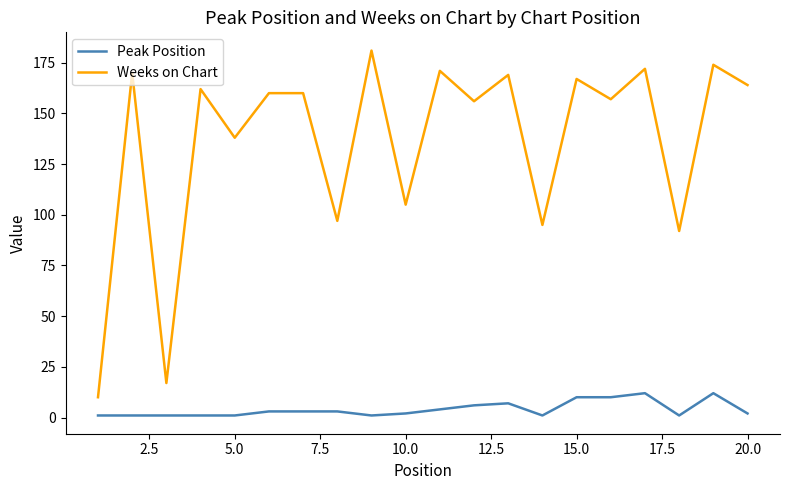

What is the greatest value displayed?

181